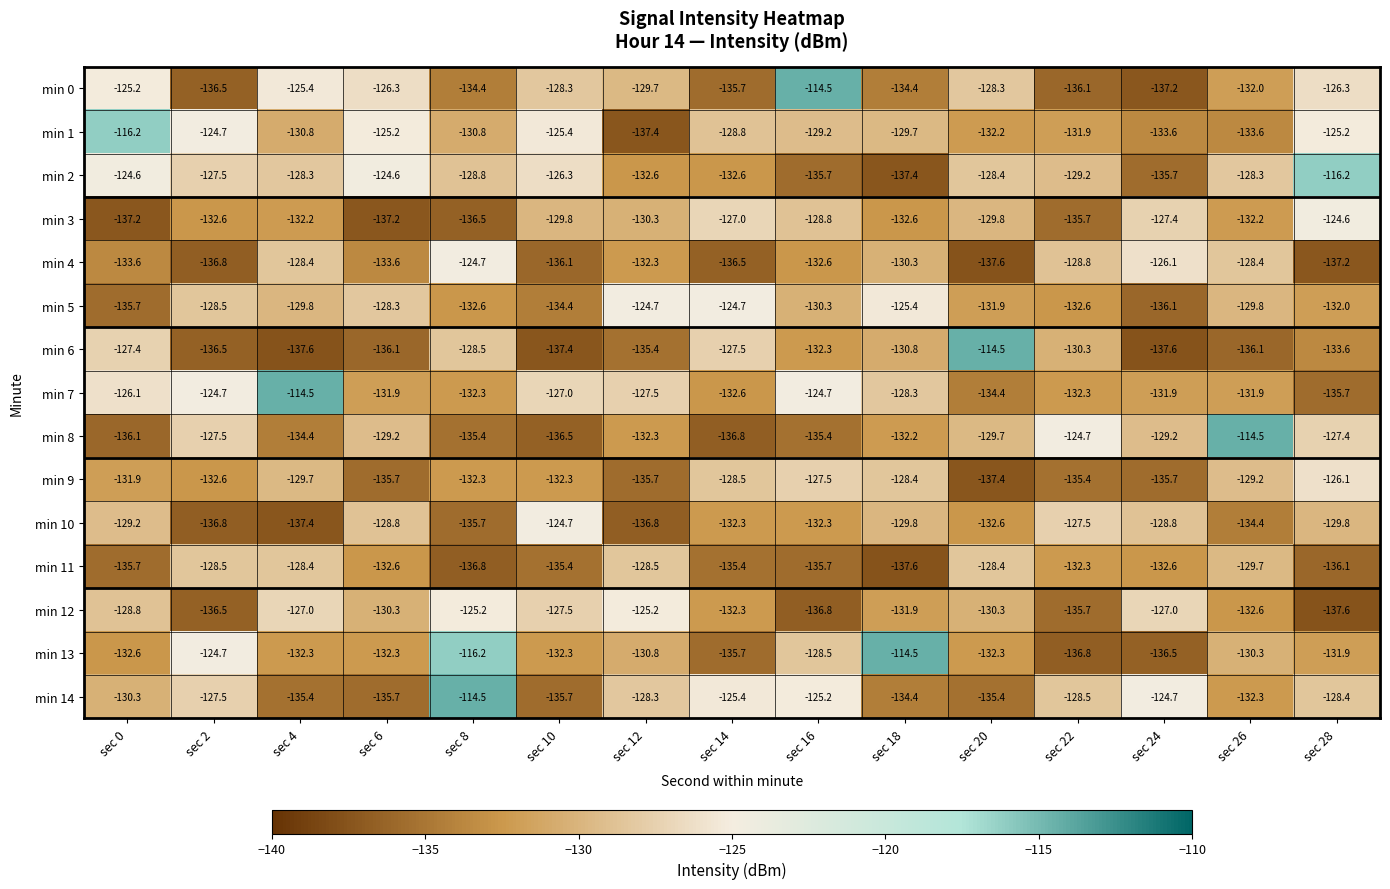

Where does the min 1 series first go above -129?

sec 0